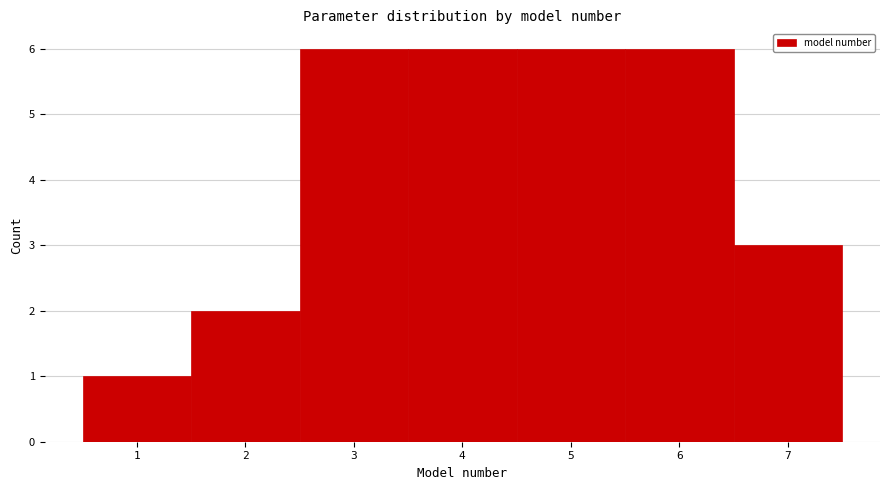

Reading left to right, list every bar in this chart as the range it spans on the x-axis followed by its height. The values are not printed on the chart, so give them approximately, as read against the axis.

0.5 to 1.5: 1
1.5 to 2.5: 2
2.5 to 3.5: 6
3.5 to 4.5: 6
4.5 to 5.5: 6
5.5 to 6.5: 6
6.5 to 7.5: 3